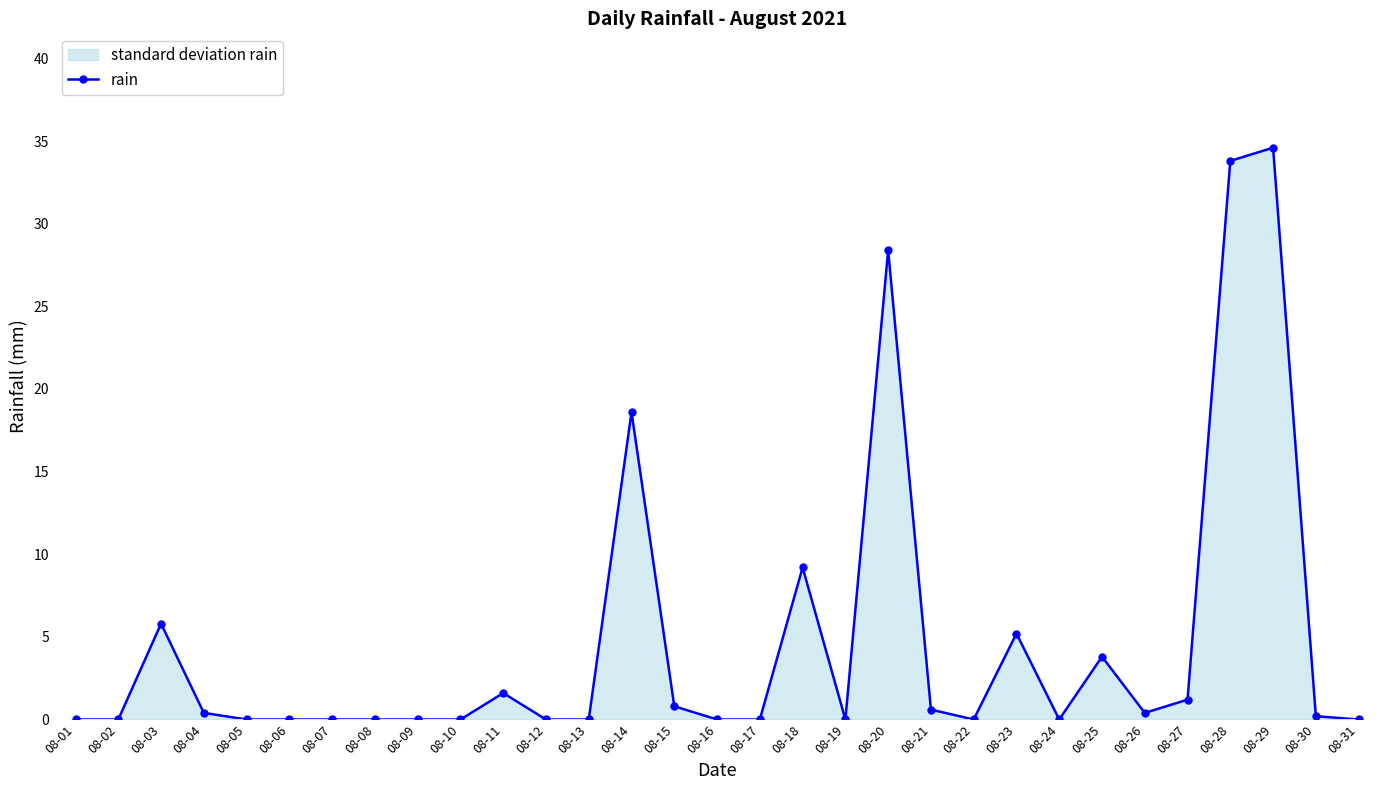

Rank the categories by value from lowest to highest.

08-01, 08-02, 08-05, 08-06, 08-07, 08-08, 08-09, 08-10, 08-12, 08-13, 08-16, 08-17, 08-19, 08-22, 08-24, 08-31, 08-30, 08-04, 08-26, 08-21, 08-15, 08-27, 08-11, 08-25, 08-23, 08-03, 08-18, 08-14, 08-20, 08-28, 08-29